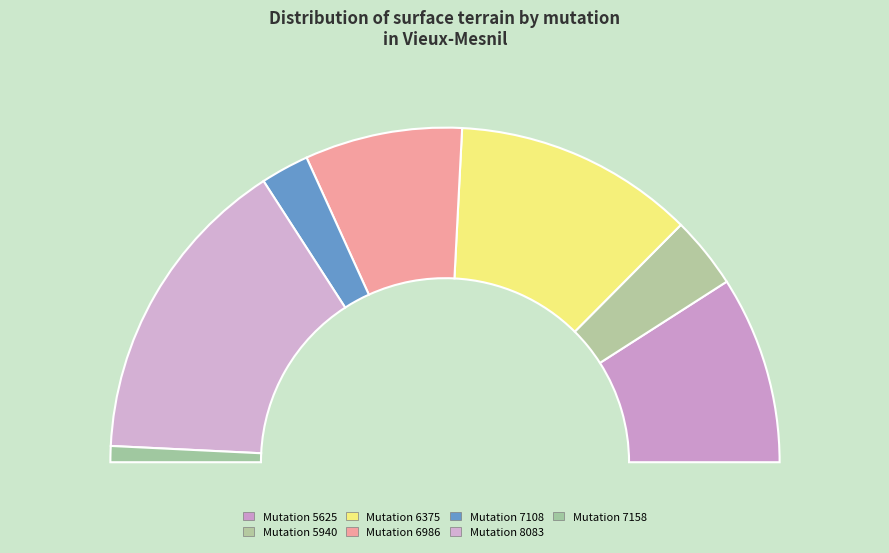

Count the number of slices in the pie.

7